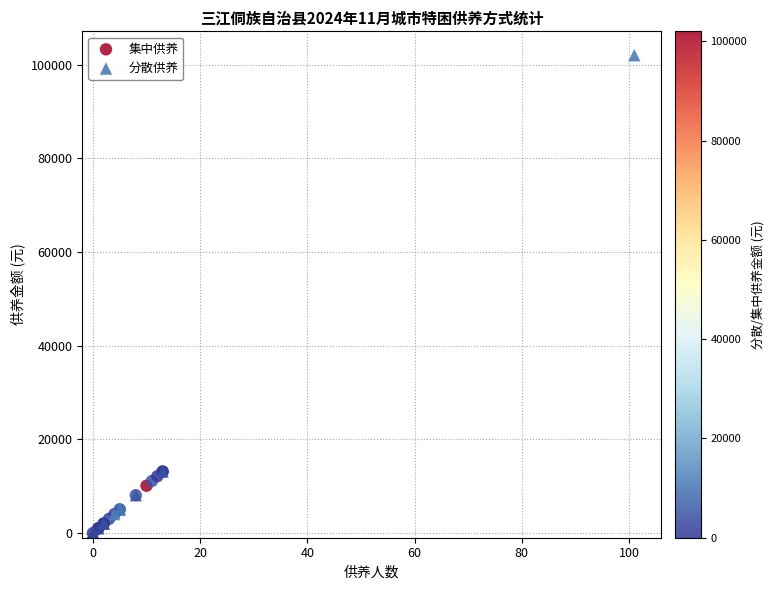

Which series has the largest Y range (max minus min)?

分散供养